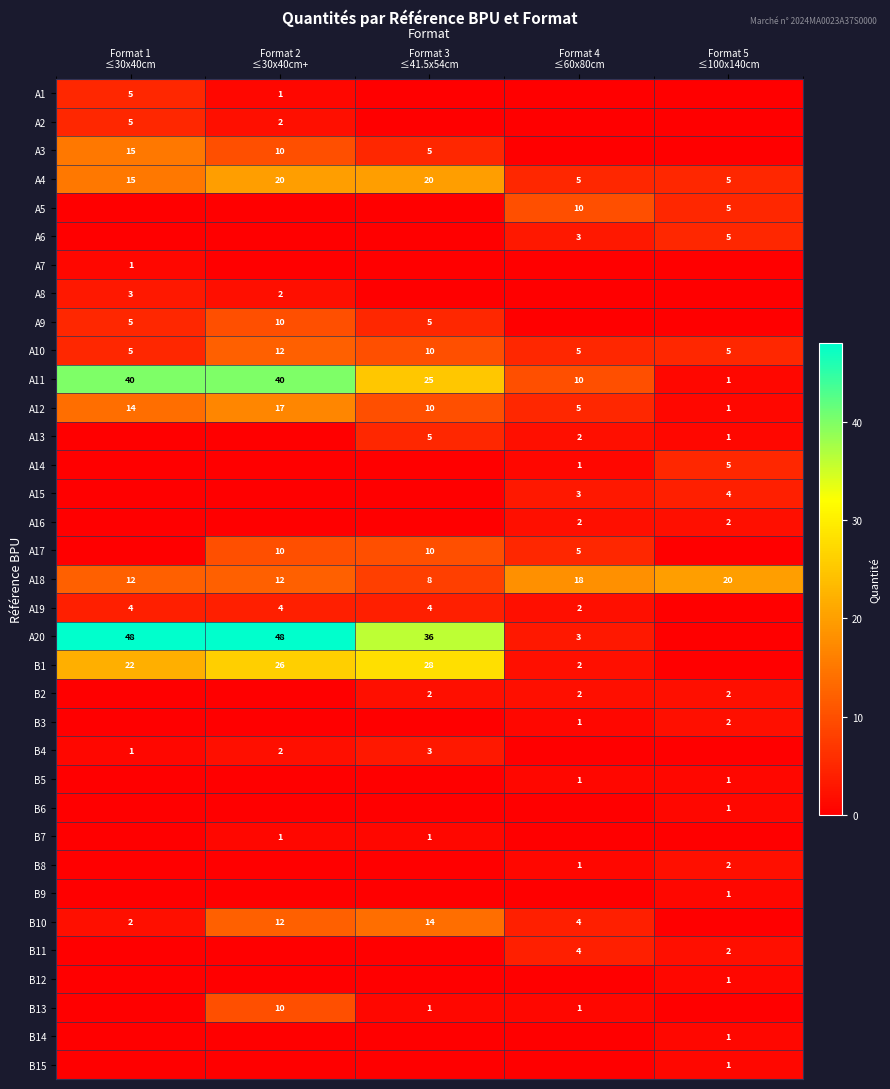

What is the difference between the maximum and minimum values in the A11 series?

39